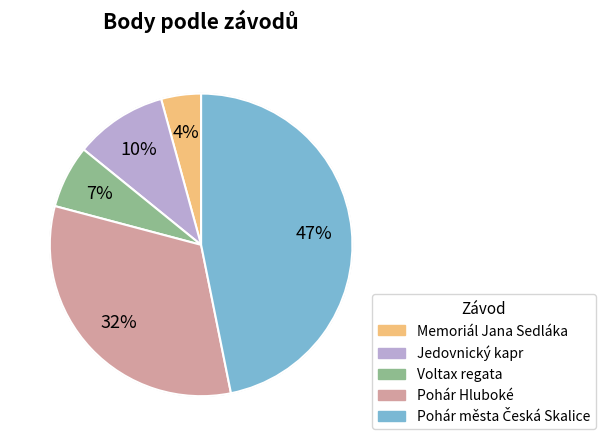

To the nearest percent, what is the difference between the largest and smallest slice percentages?

43%